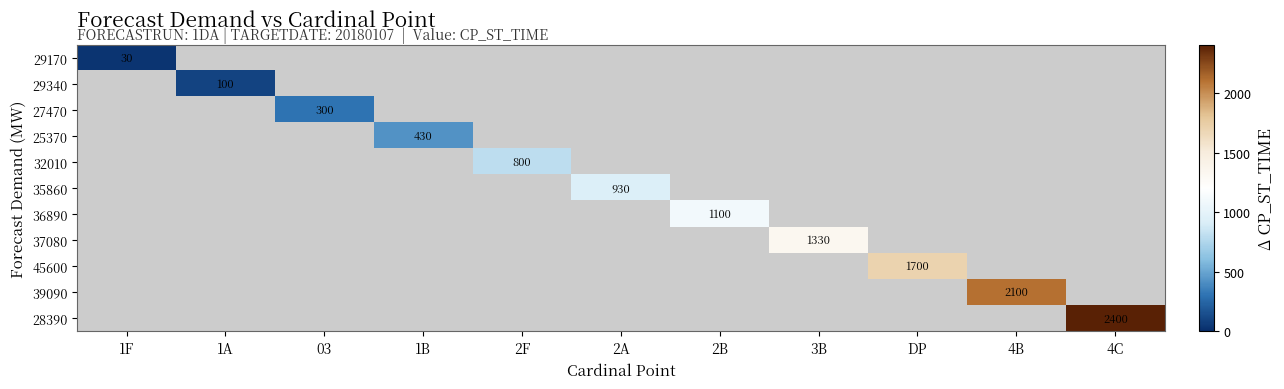

How many values in 45600 are above zero?

1